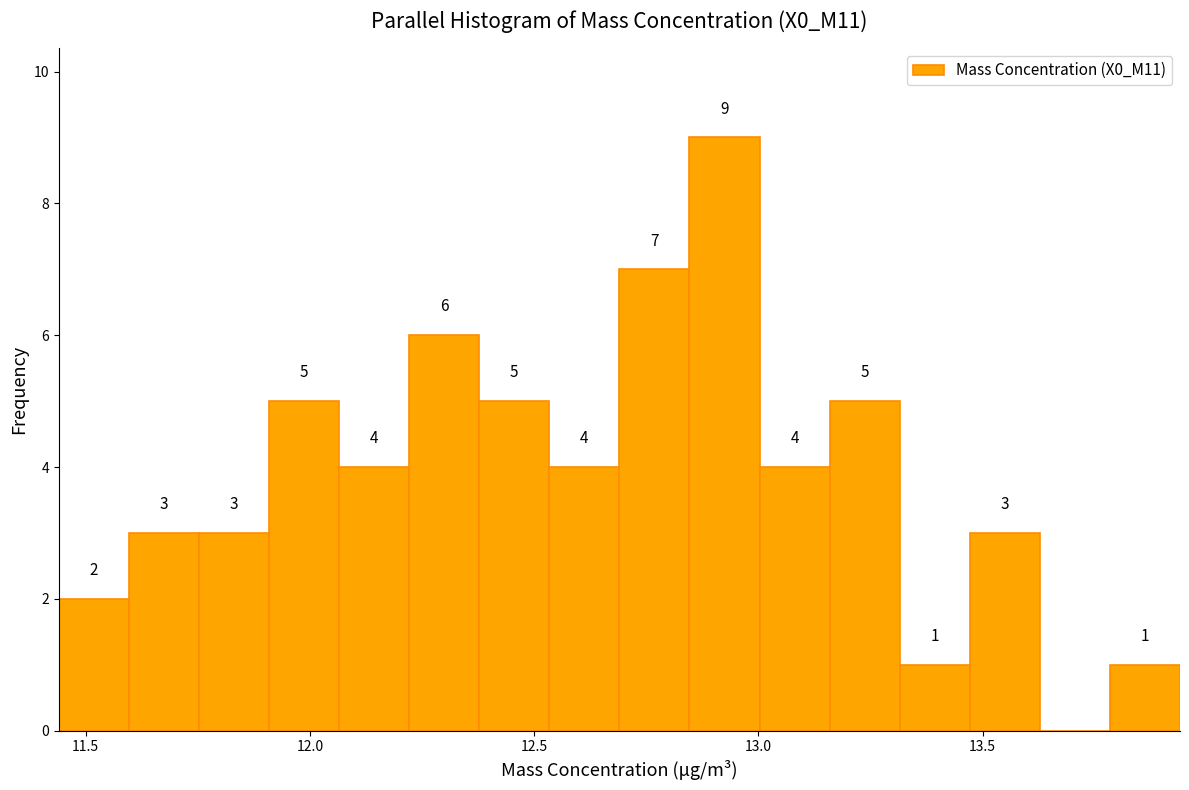

Around what value on the x-axis is the tallest bar? Give the approximate position of its centre, as read against the axis.

12.90